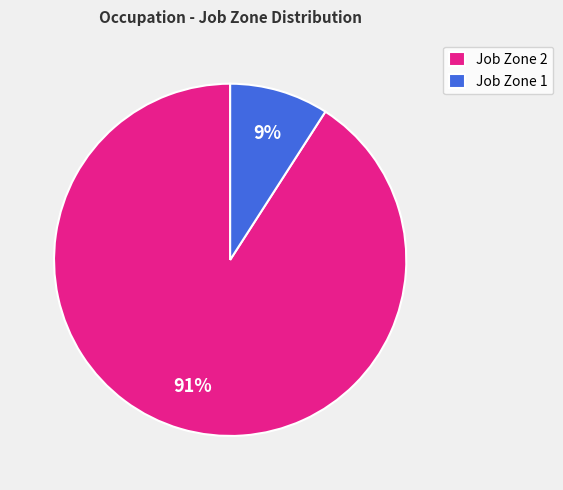

How many slices are in this pie chart?

2